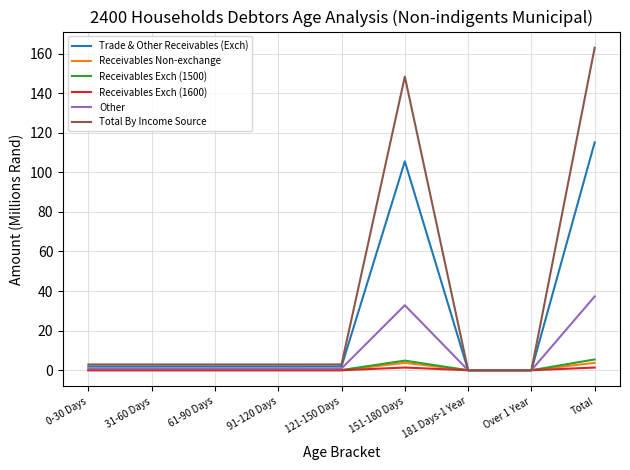

What is the highest value of the Receivables Exch (1500) series?

5.5